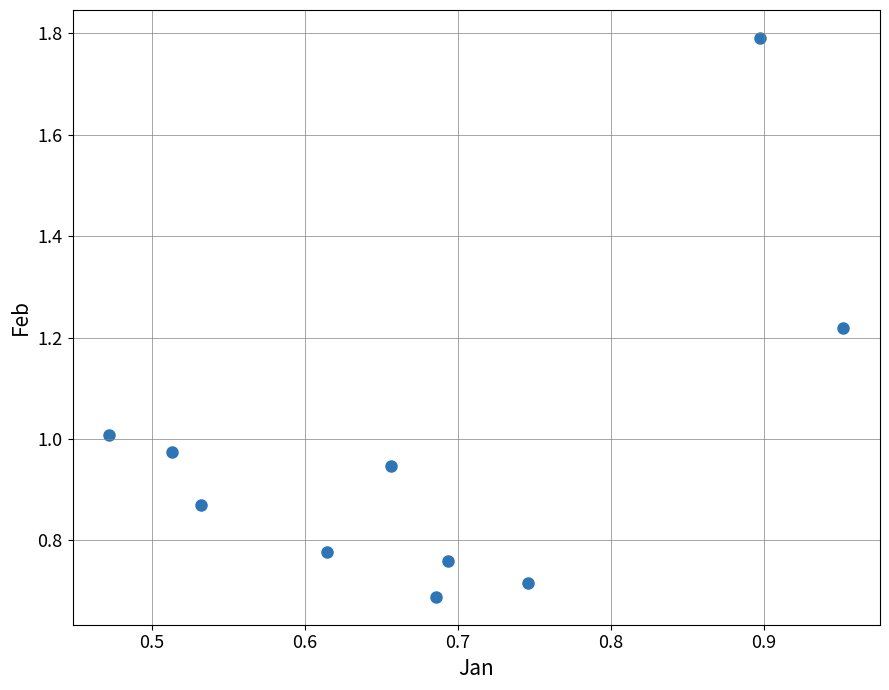

What is the range of Y values (max minus min)?

1.1